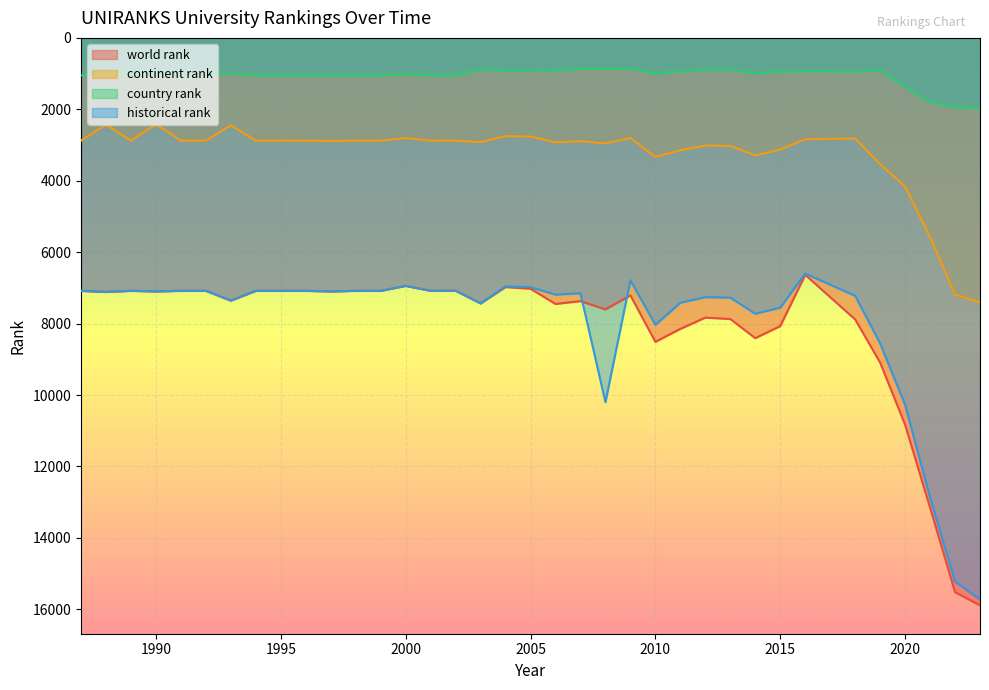

Rank the series at 1994 from highest to lowest value.

world rank, historical rank, continent rank, country rank